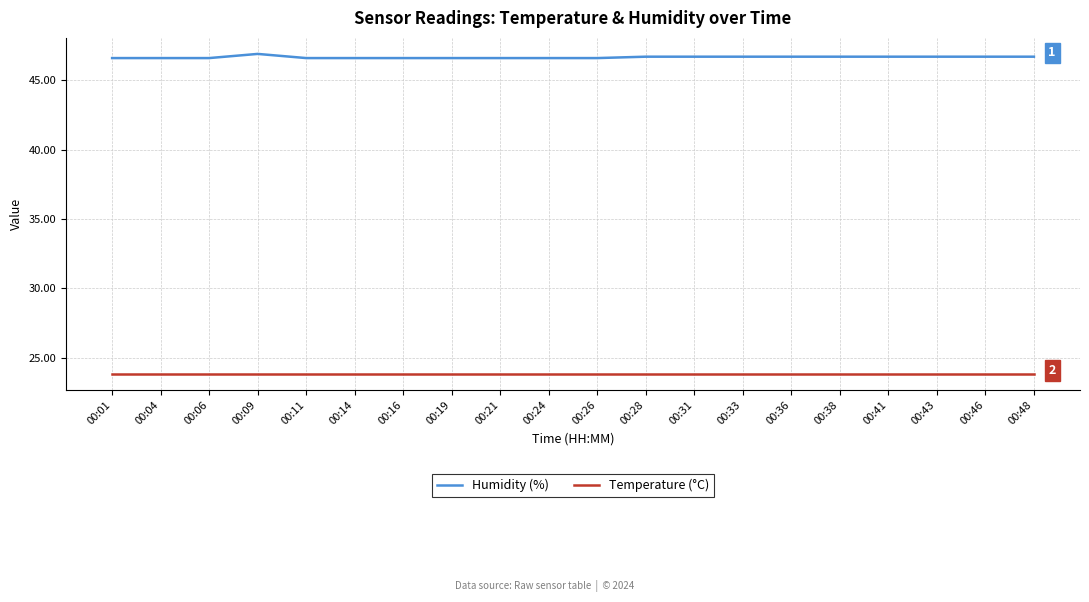

How many distinct data groups are displayed?

2